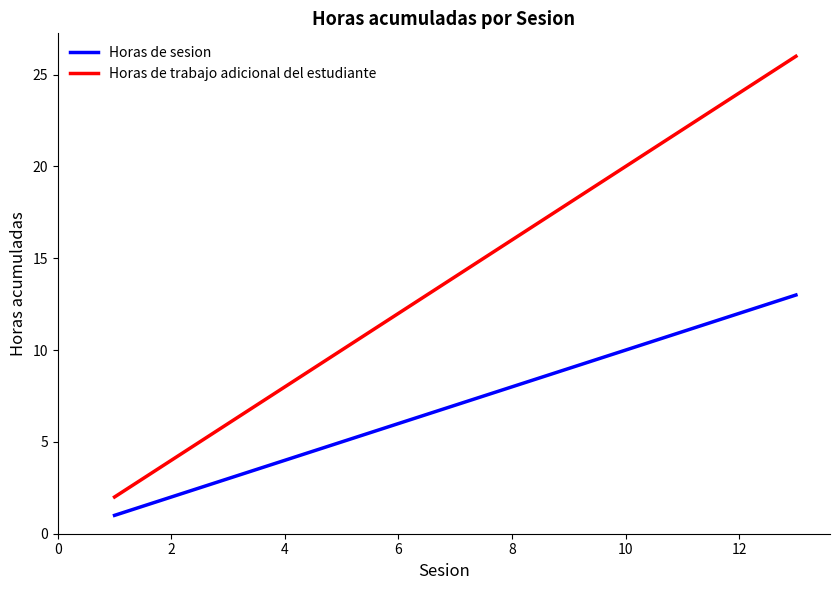

True or false: Horas de trabajo adicional del estudiante and Horas de sesion intersect in this chart.

False